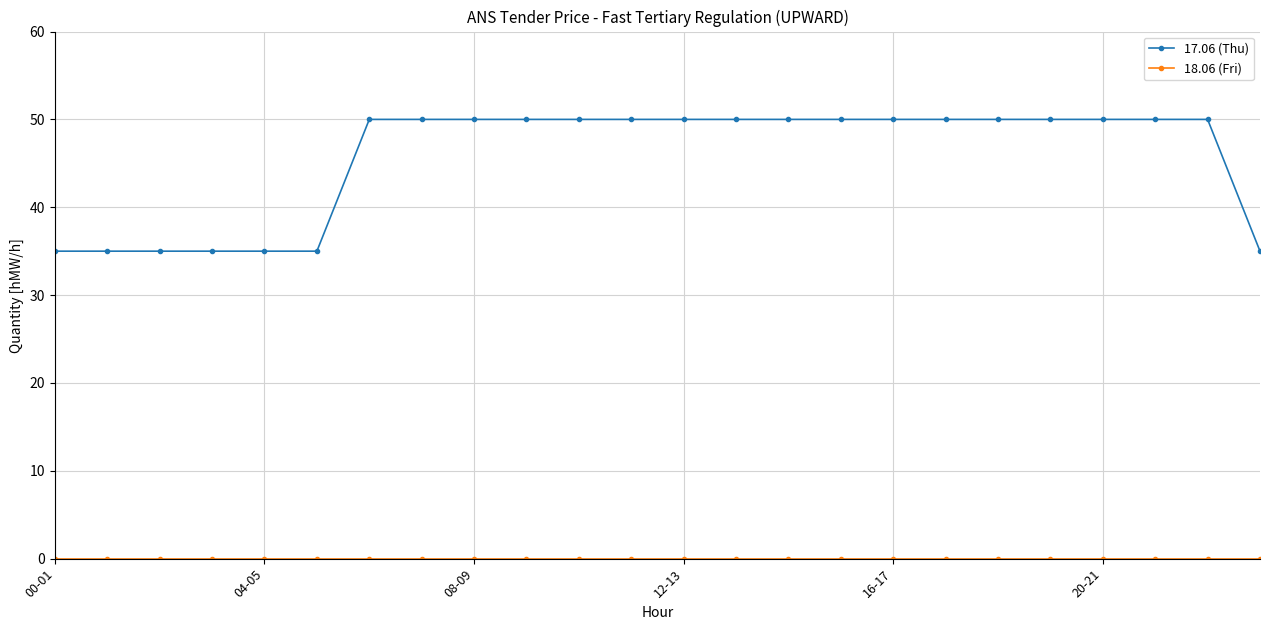

At how many categories does at least one series exceed 23?

24